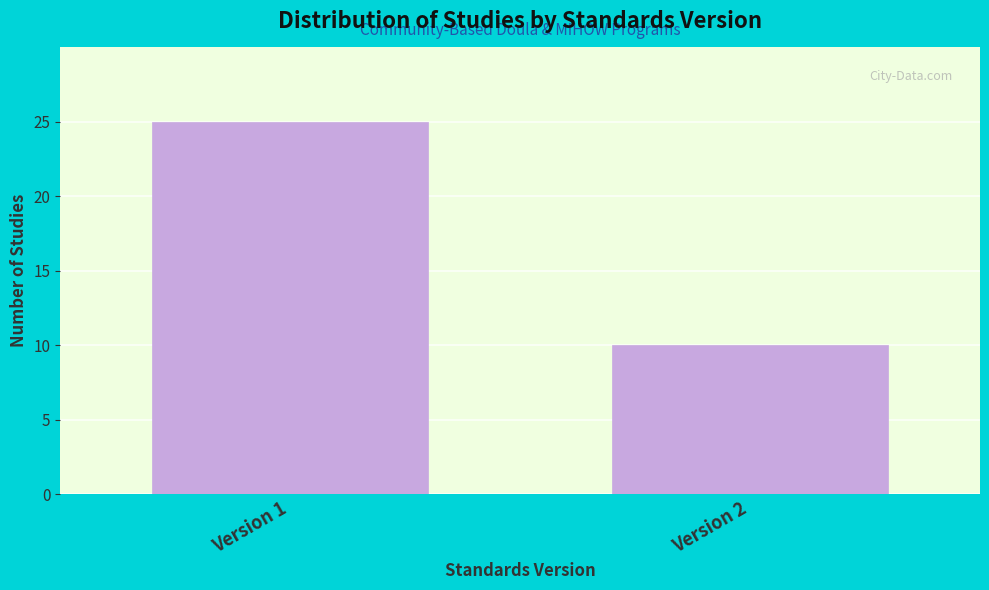

Reading left to right, what are all the values shown in this chart?

25	10